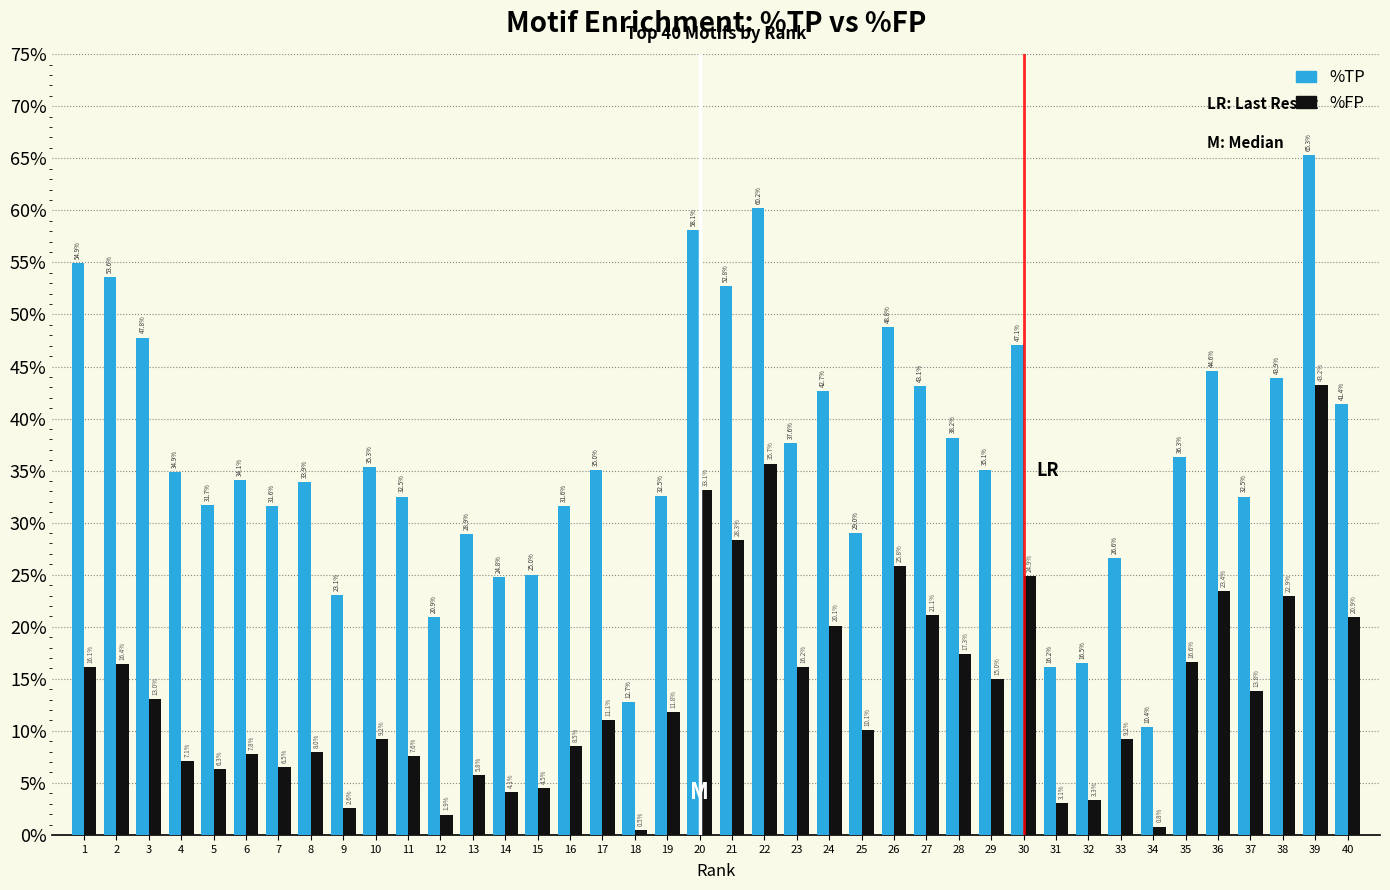

Which series has the largest total across all categories?

%TP